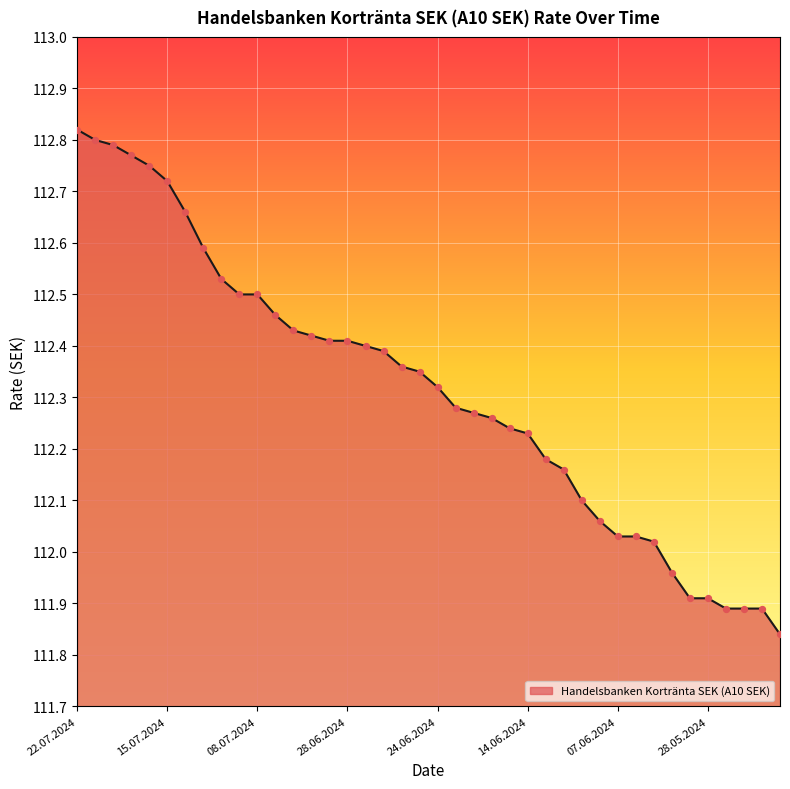

How many lines are shown in the chart?

1